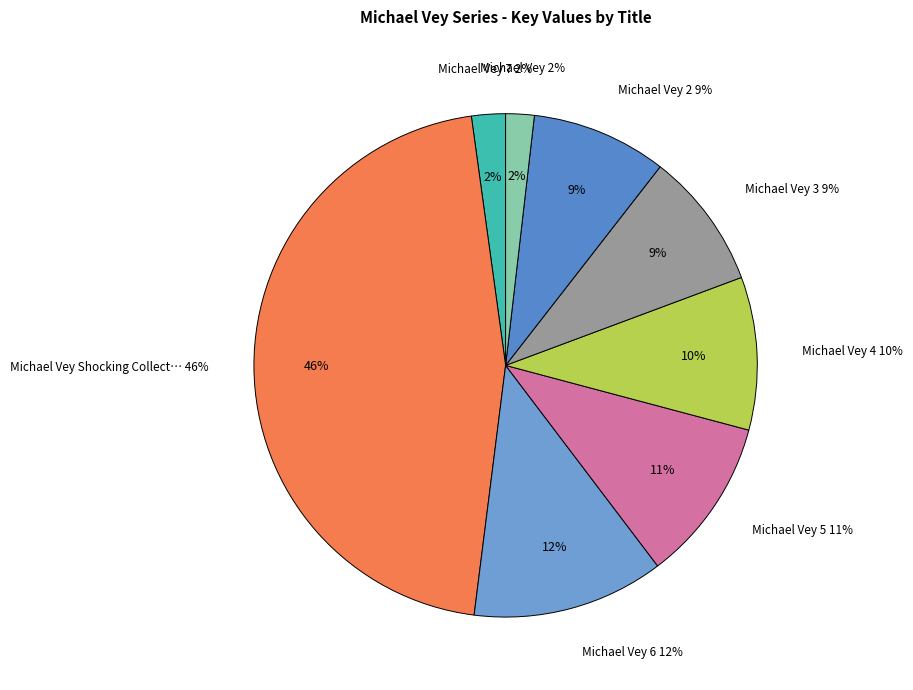

Count the number of slices in the pie.

8